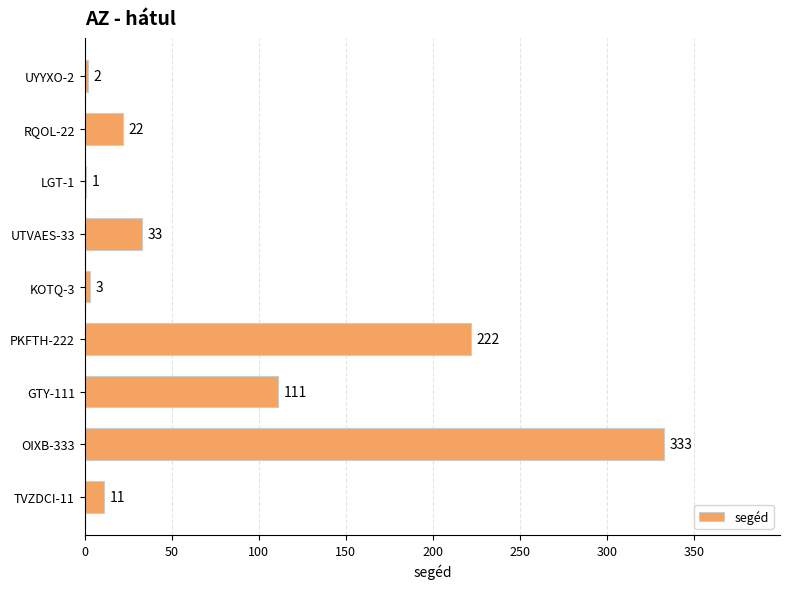

At which label is the value closest to 167?

PKFTH-222